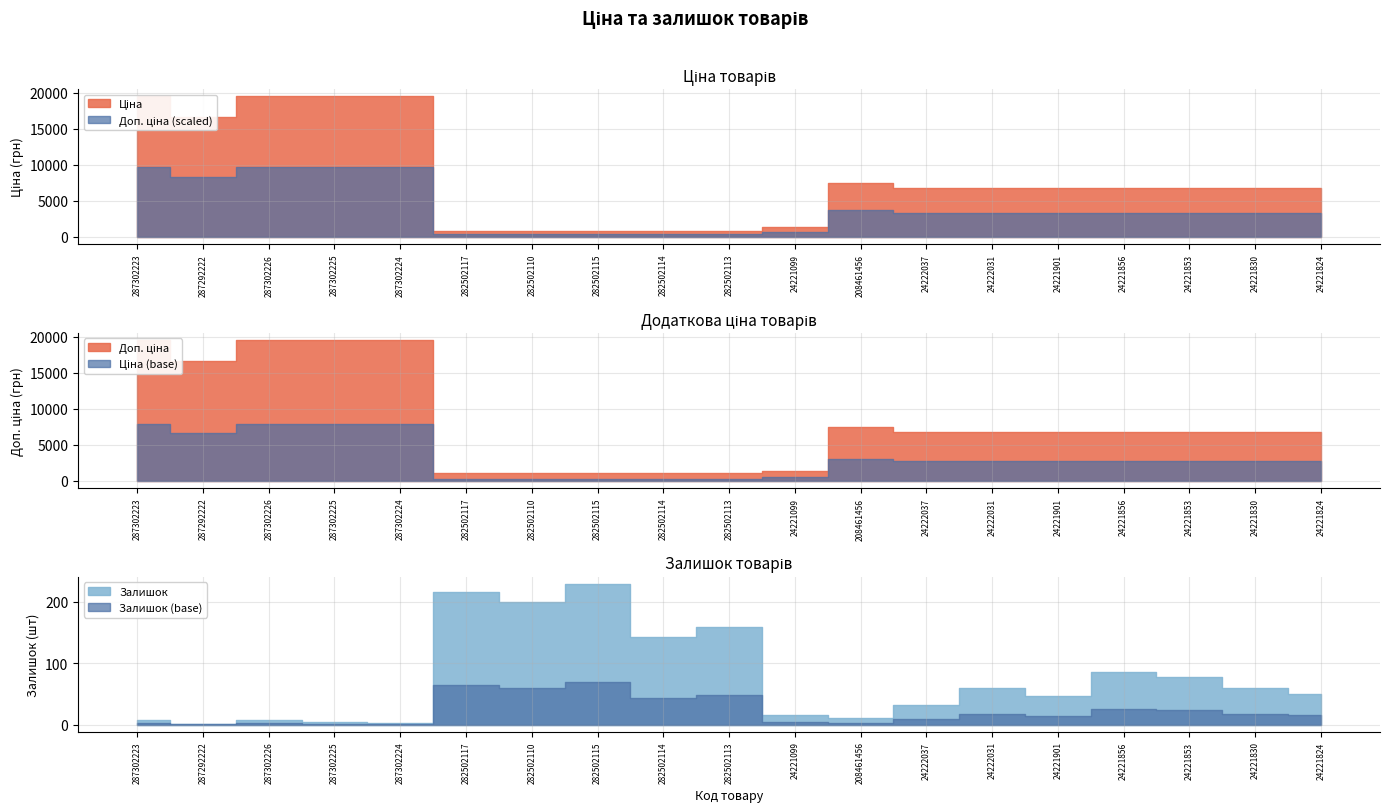

What is the sum of all Доп. ціна values?

156728.6